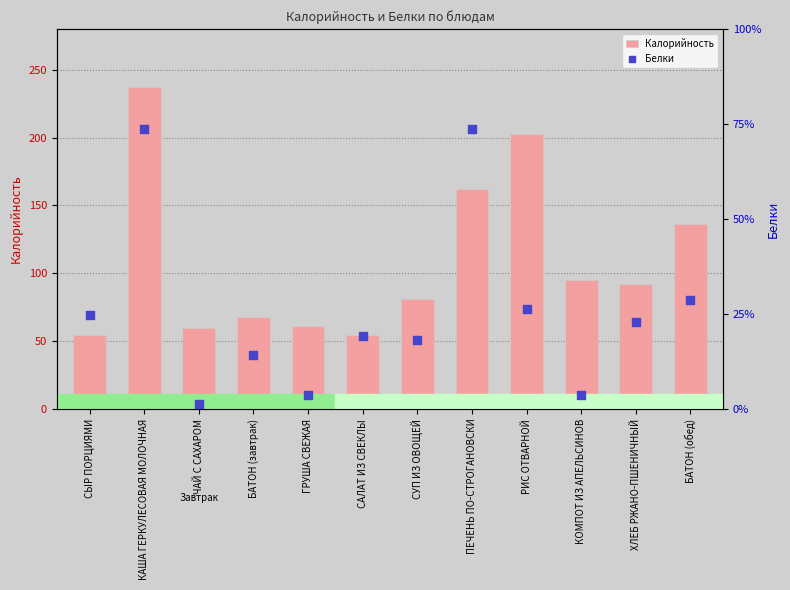

Which series has the largest total across all categories?

Калорийность